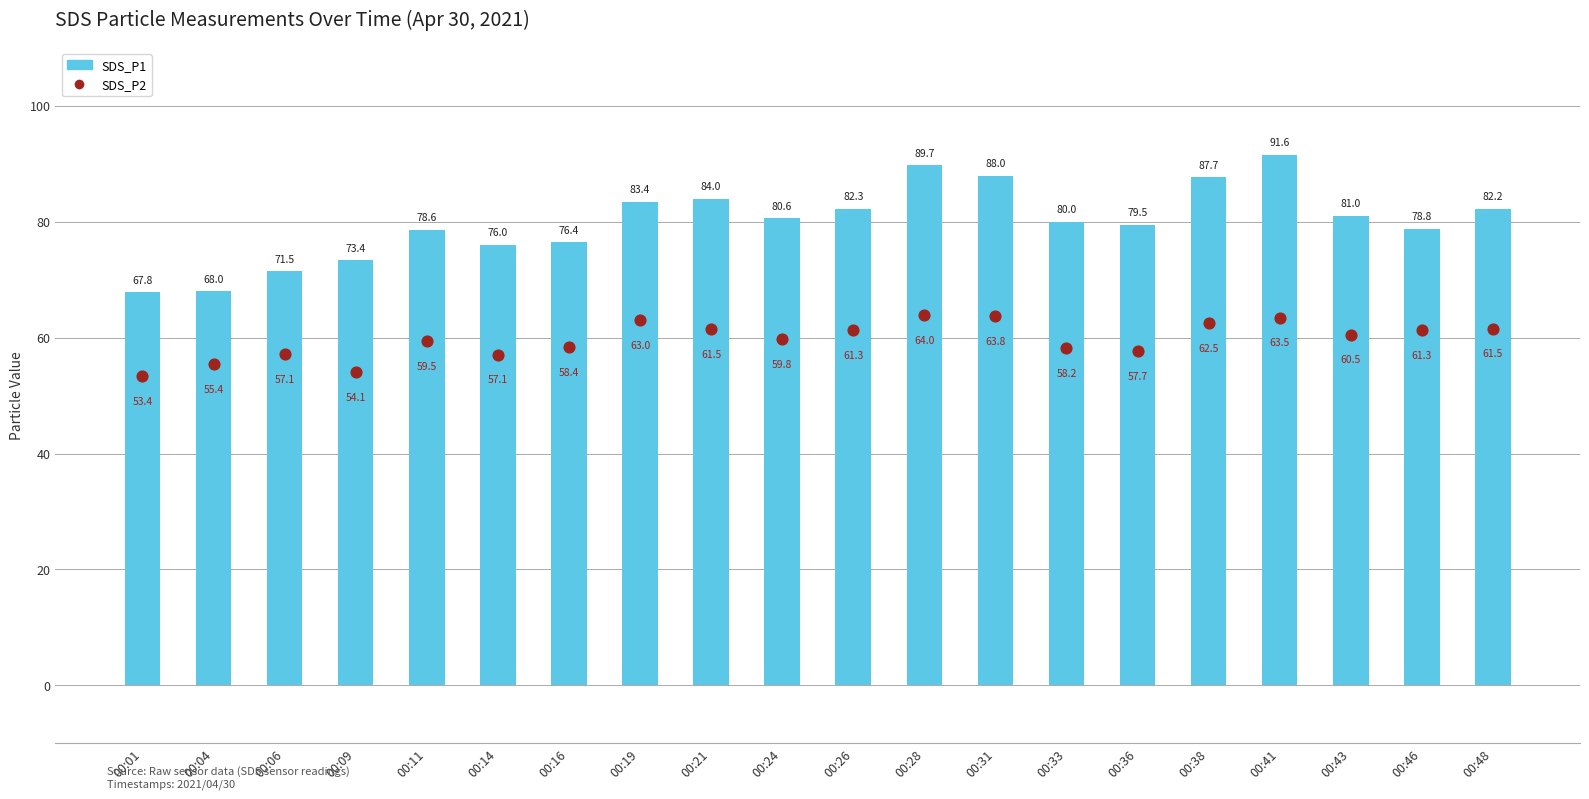

Is the value of SDS_P1 at 00:06 greater than the value of SDS_P2 at 00:21?

Yes